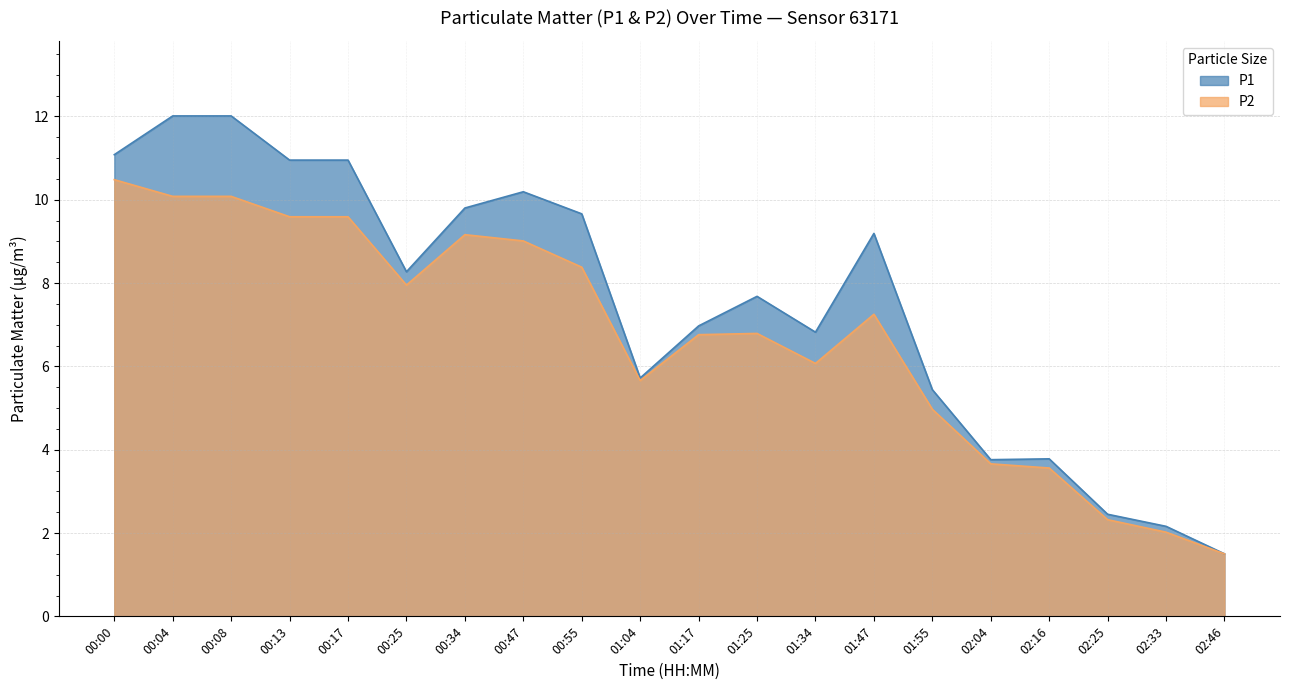

True or false: P1 and P2 intersect in this chart.

False